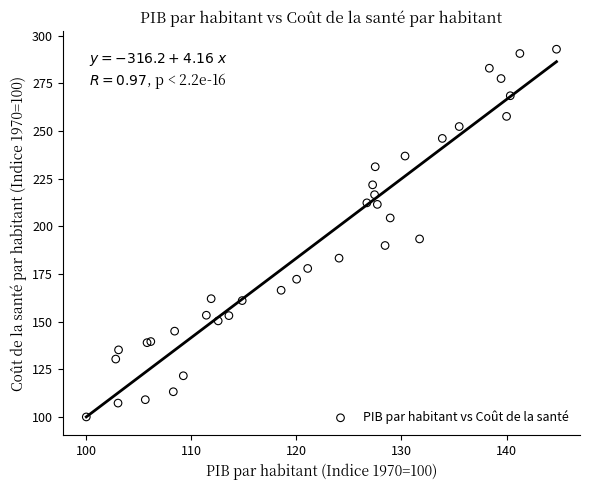

What Y value in the scatter plot is closest to 196?

193.4